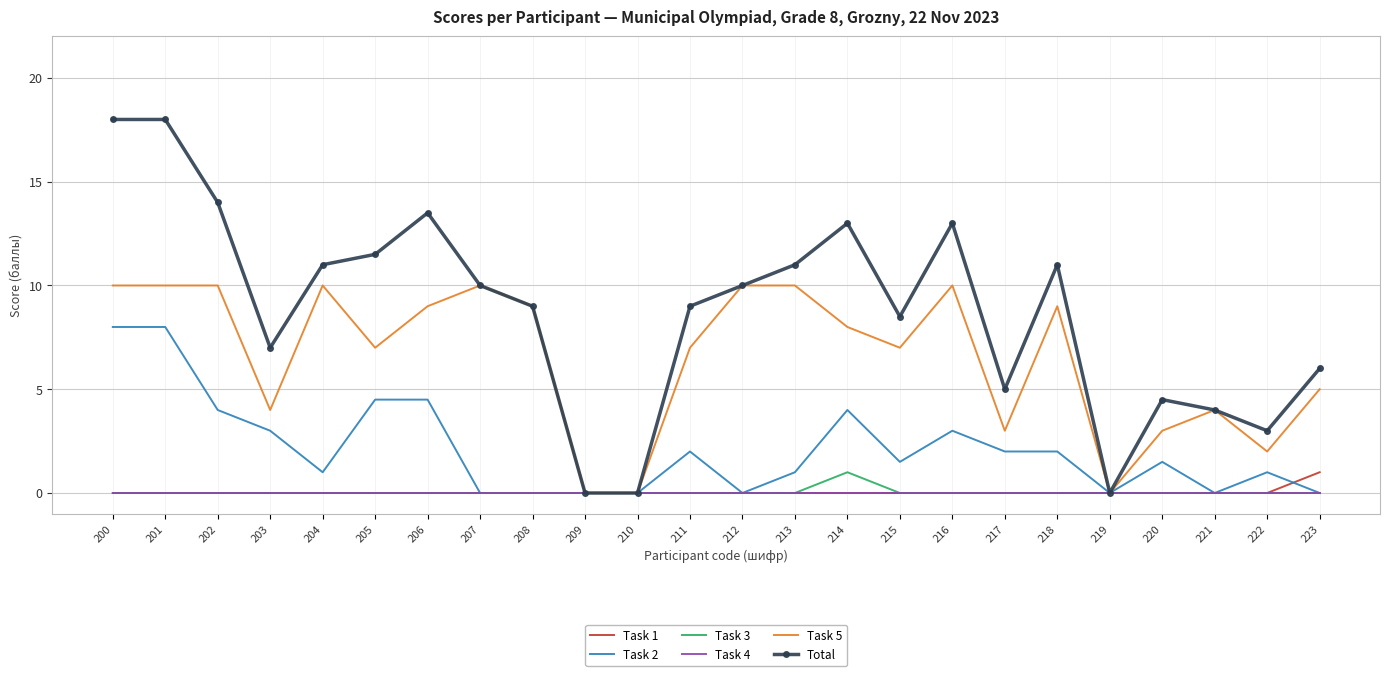

Reading left to right, list all the values displayed in this chart.

Task 1: 0.0	0.0	0.0	0.0	0.0	0.0	0.0	0.0	0.0	0.0	0.0	0.0	0.0	0.0	0.0	0.0	0.0	0.0	0.0	0.0	0.0	0.0	0.0	1.0
Task 2: 8.0	8.0	4.0	3.0	1.0	4.5	4.5	0.0	0.0	0.0	0.0	2.0	0.0	1.0	4.0	1.5	3.0	2.0	2.0	0.0	1.5	0.0	1.0	0.0
Task 3: 0.0	0.0	0.0	0.0	0.0	0.0	0.0	0.0	0.0	0.0	0.0	0.0	0.0	0.0	1.0	0.0	0.0	0.0	0.0	0.0	0.0	0.0	0.0	0.0
Task 4: 0.0	0.0	0.0	0.0	0.0	0.0	0.0	0.0	0.0	0.0	0.0	0.0	0.0	0.0	0.0	0.0	0.0	0.0	0.0	0.0	0.0	0.0	0.0	0.0
Task 5: 10.0	10.0	10.0	4.0	10.0	7.0	9.0	10.0	9.0	0.0	0.0	7.0	10.0	10.0	8.0	7.0	10.0	3.0	9.0	0.0	3.0	4.0	2.0	5.0
Total: 18.0	18.0	14.0	7.0	11.0	11.5	13.5	10.0	9.0	0.0	0.0	9.0	10.0	11.0	13.0	8.5	13.0	5.0	11.0	0.0	4.5	4.0	3.0	6.0